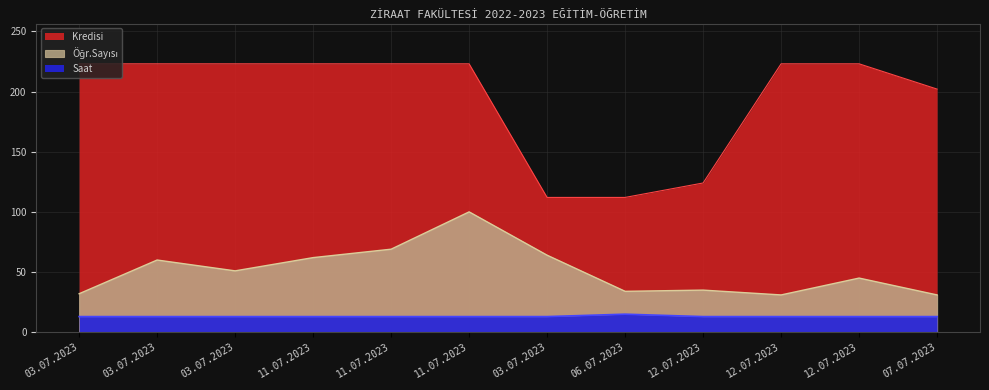

What is the sum of the Kredisi values at 11.07.2023 and 03.07.2023?

446